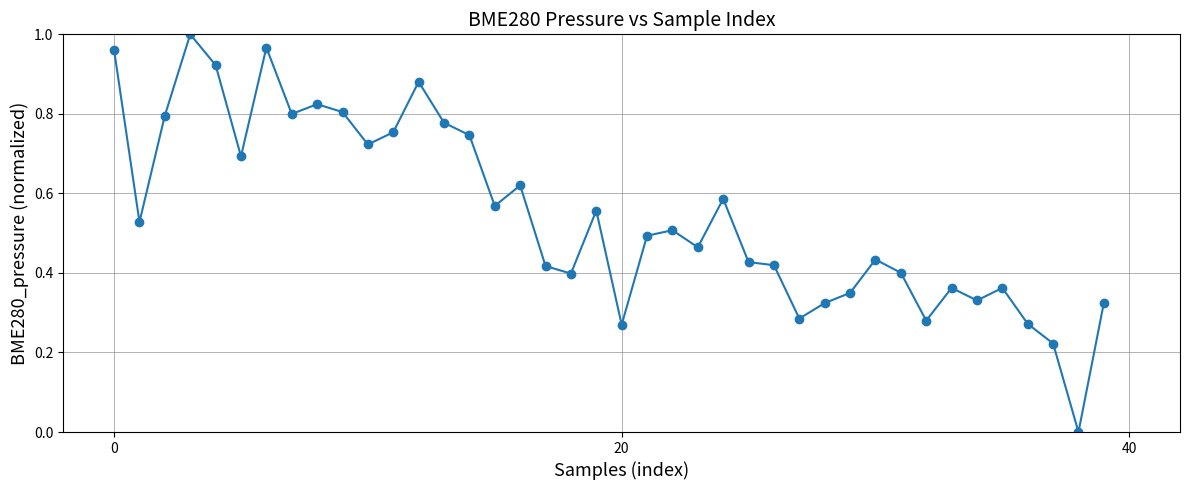

True or false: there are more than 2 points higher than both neighbors.

True